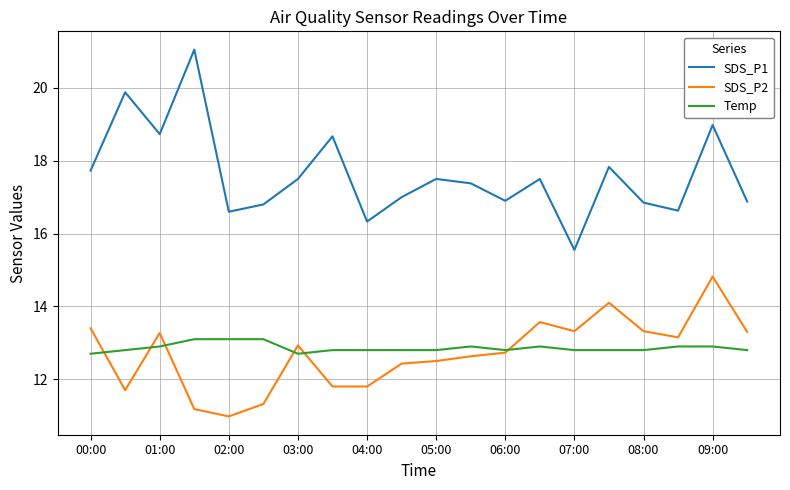

Which series has the widest spread of values?

SDS_P1